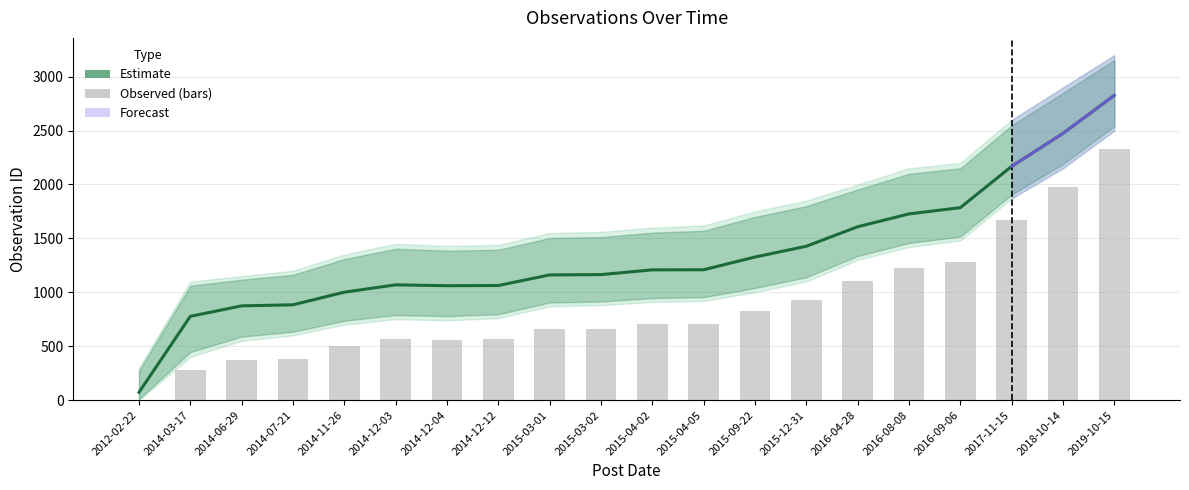

What is the value of the Estimate bar at the 14th from the left?

1427